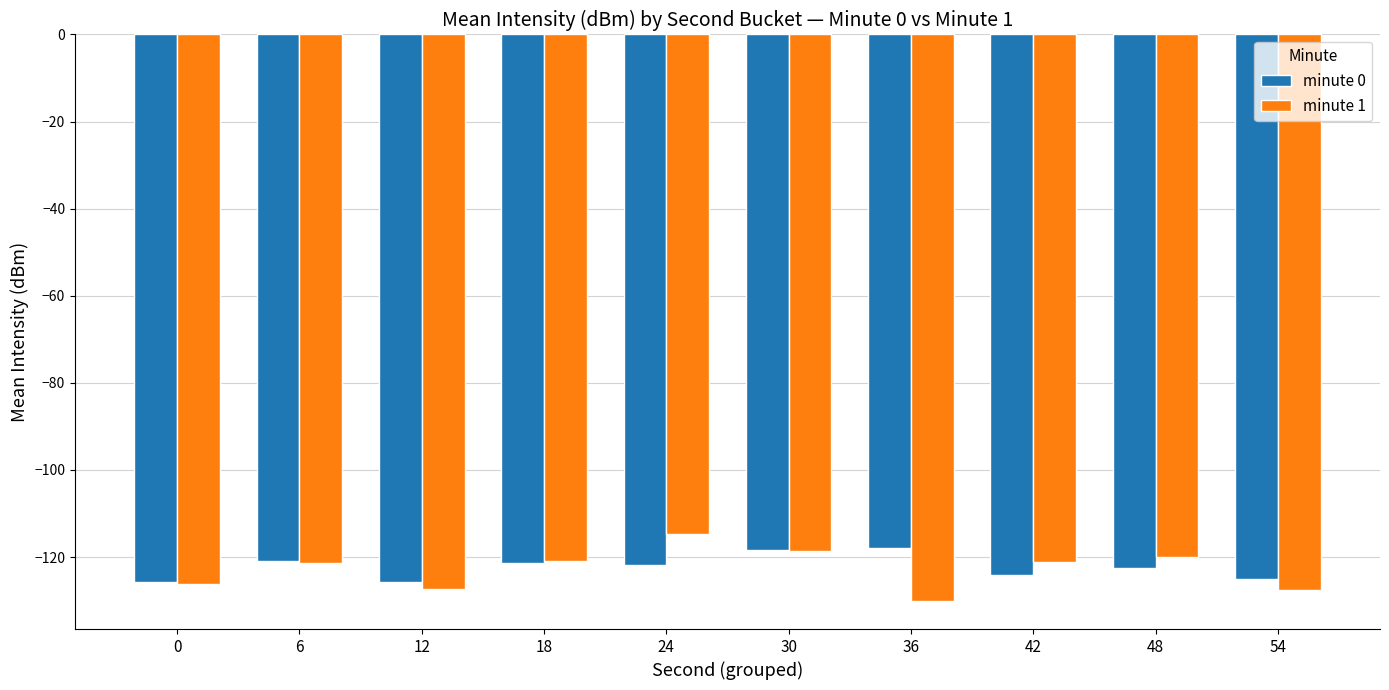

What is the total value across all series at 30?

-236.9